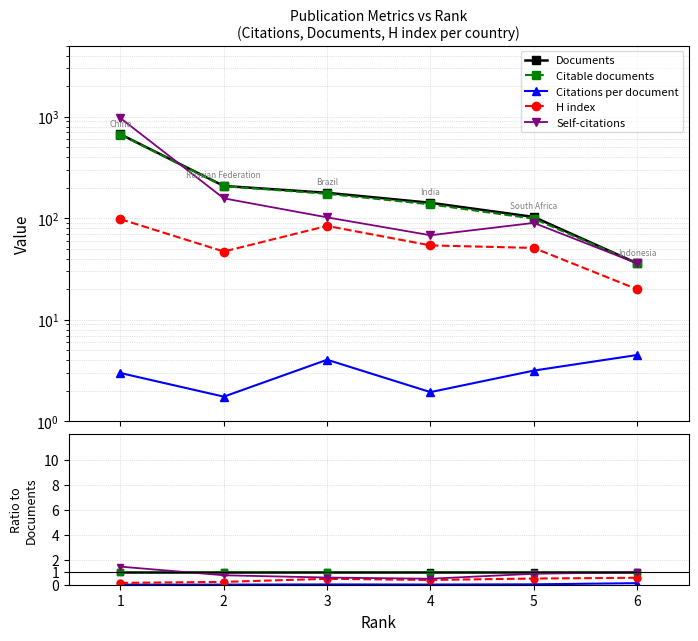

At which category is the sum across all series the highest?

6